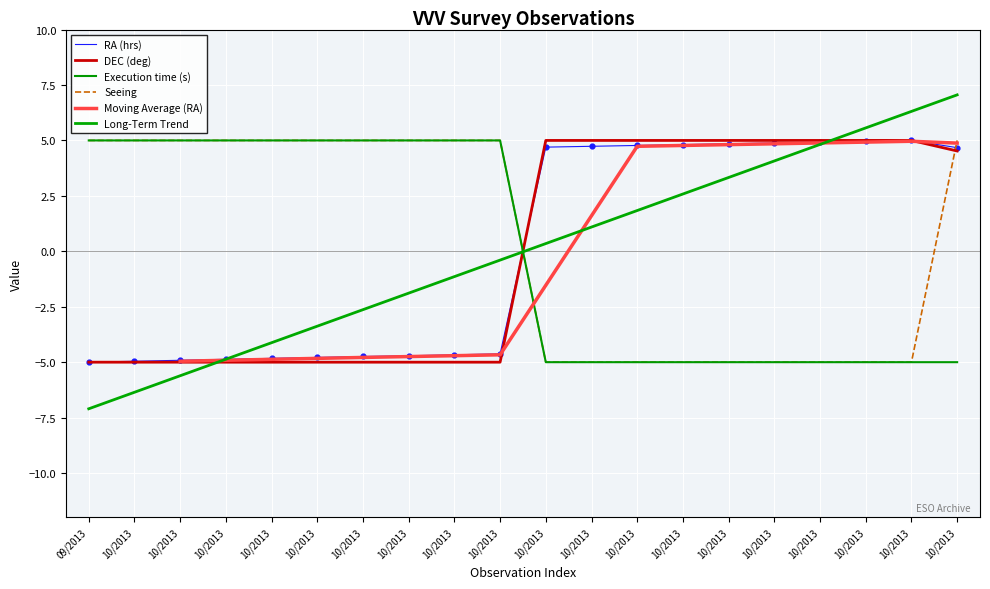

Is the value of Seeing at 10/2013 greater than the value of DEC (deg) at 10/2013?

Yes